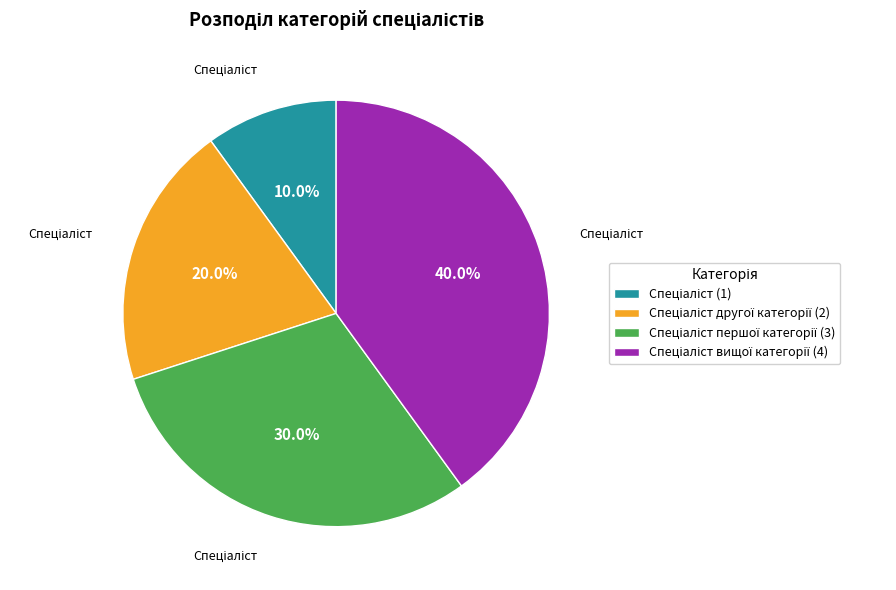

Is there a majority slice in this chart?

No